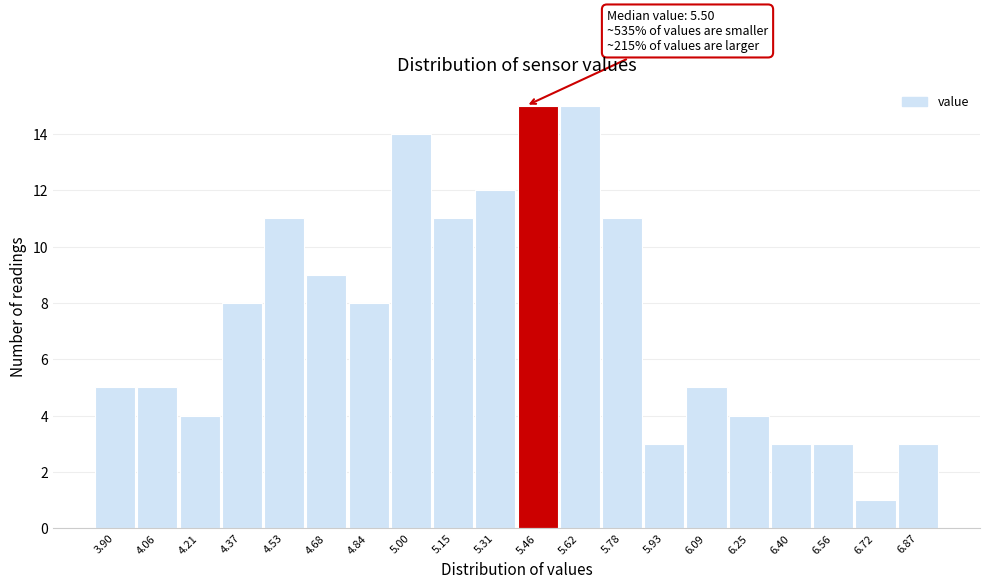

Reading left to right, extract all data points from this chart.

5	5	4	8	11	9	8	14	11	12	15	15	11	3	5	4	3	3	1	3